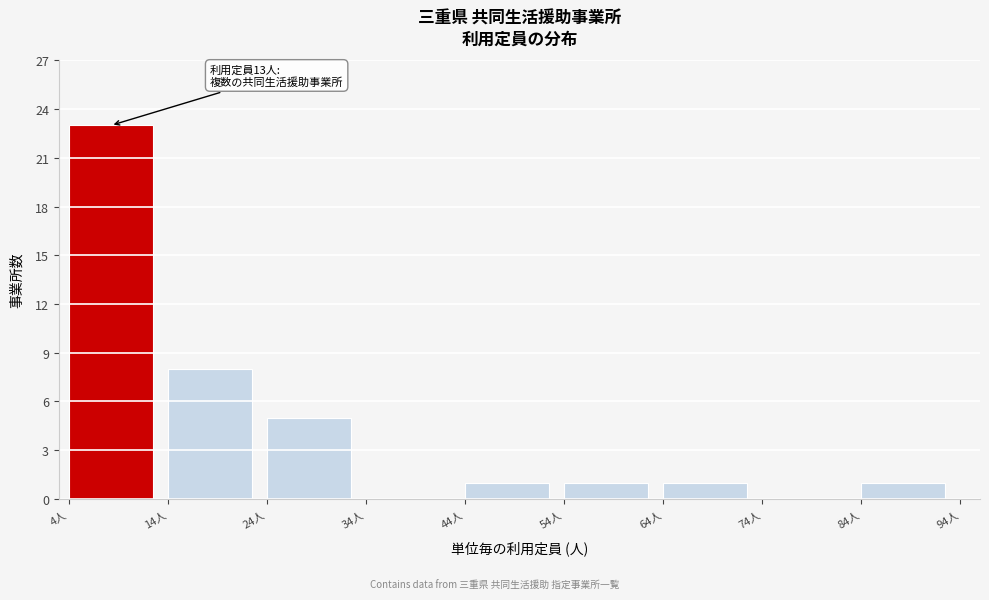

Which range on the x-axis has the tallest bar?

4 to 14